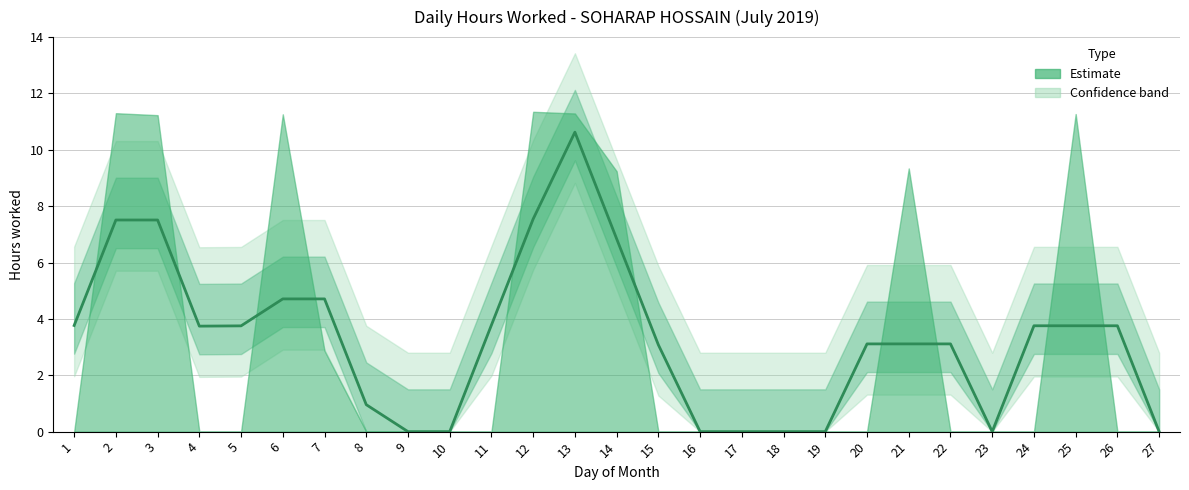

What value does the data have at 14?

6.8